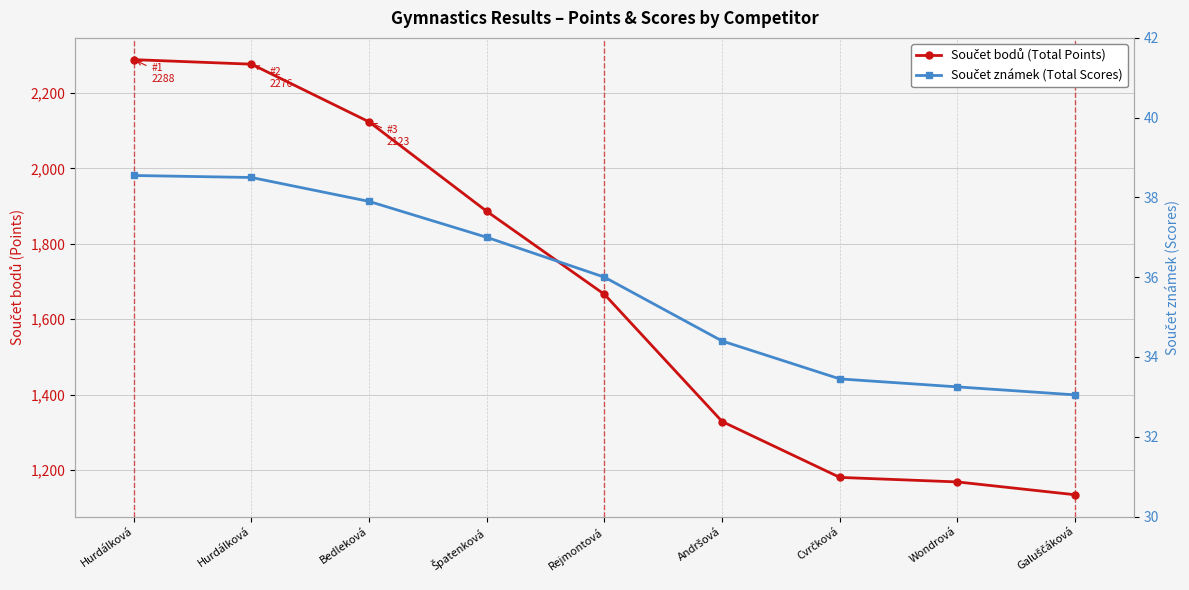

What is the label of the 4th point from the right?

Andršová